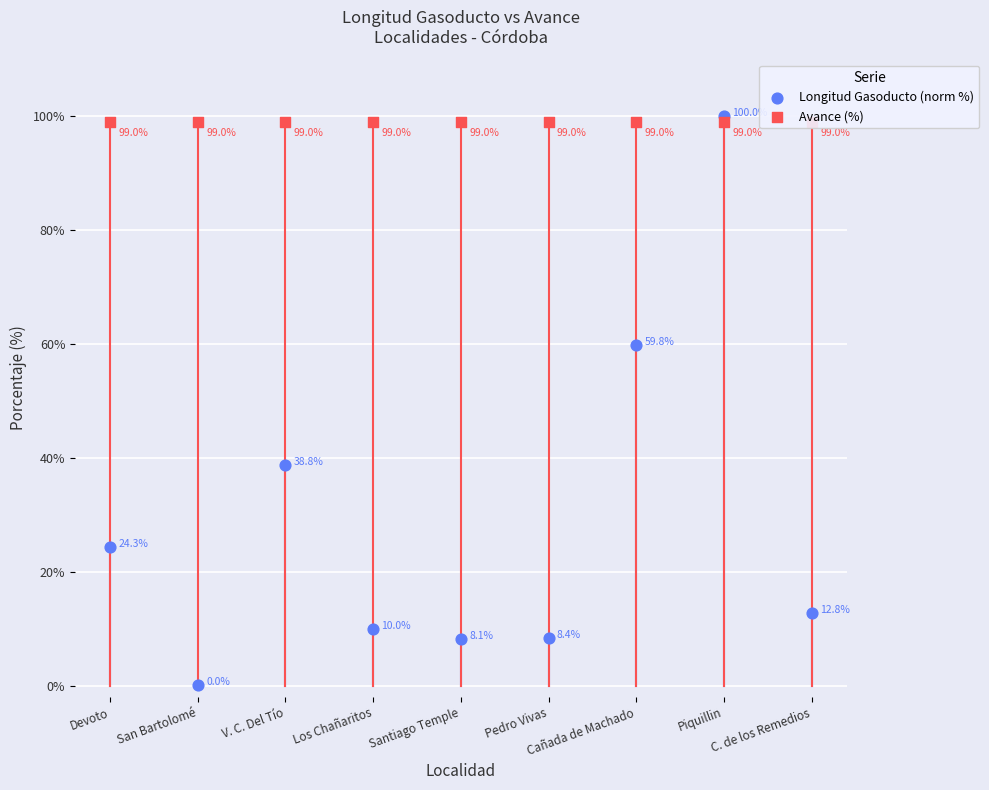

Which series contains the lowest Y value?

Longitud Gasoducto (norm %)